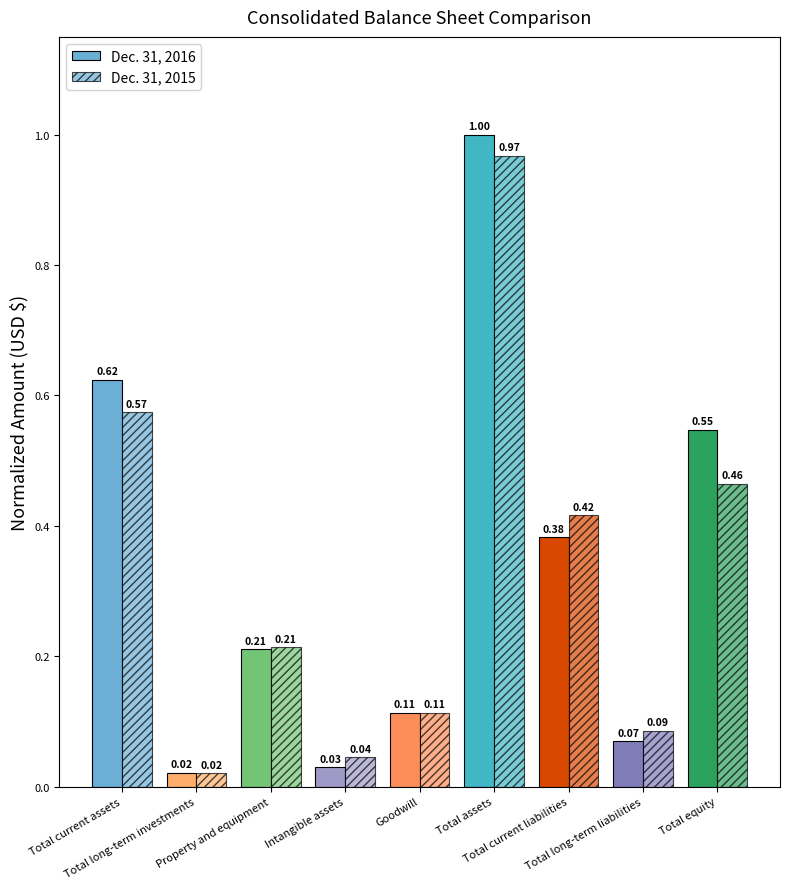

What is the label of the 2nd bar from the right?

Total long-term liabilities